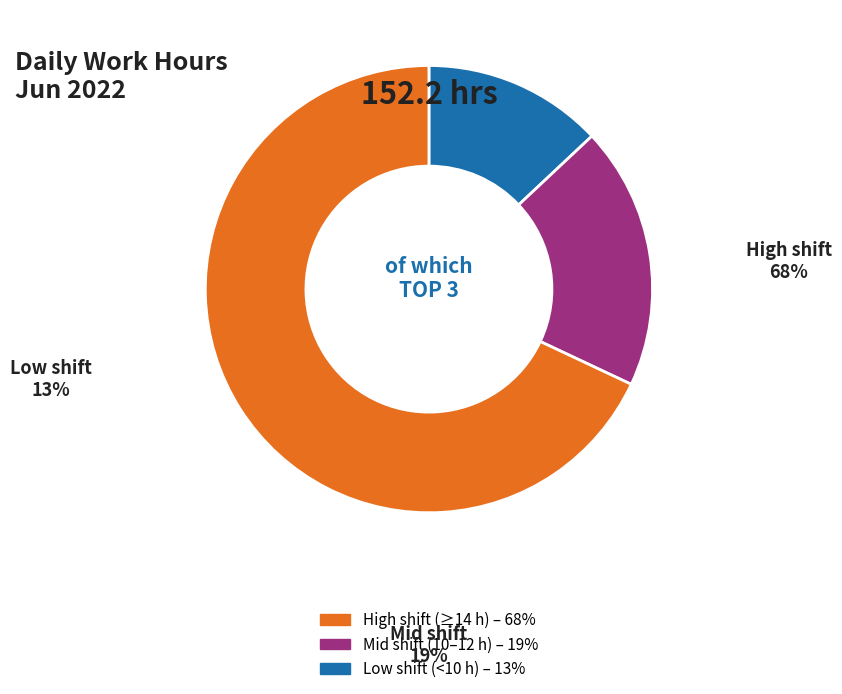

Is there any slice that represents more than half of the pie?

Yes